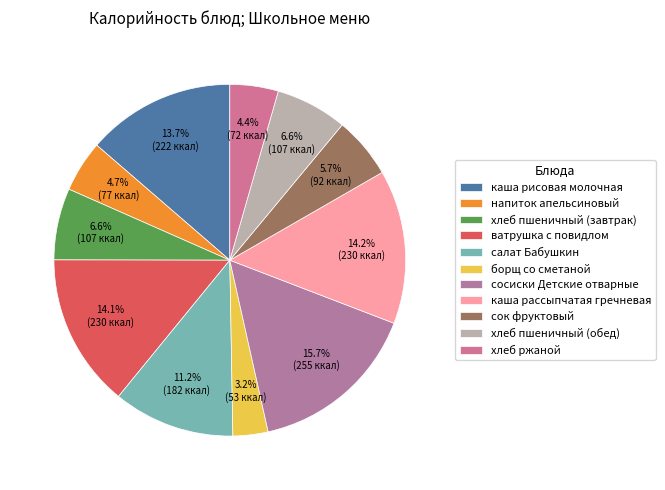

Does борщ со сметаной account for over 50% of the chart?

No